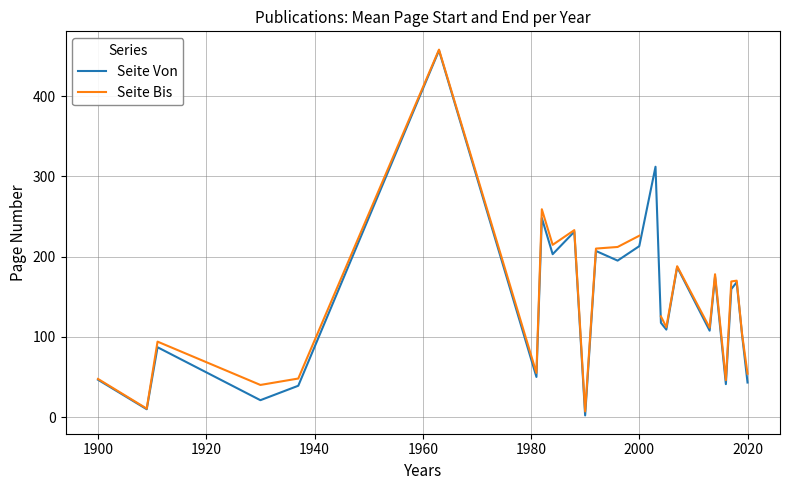

True or false: Seite Bis and Seite Von cross at least once.

False